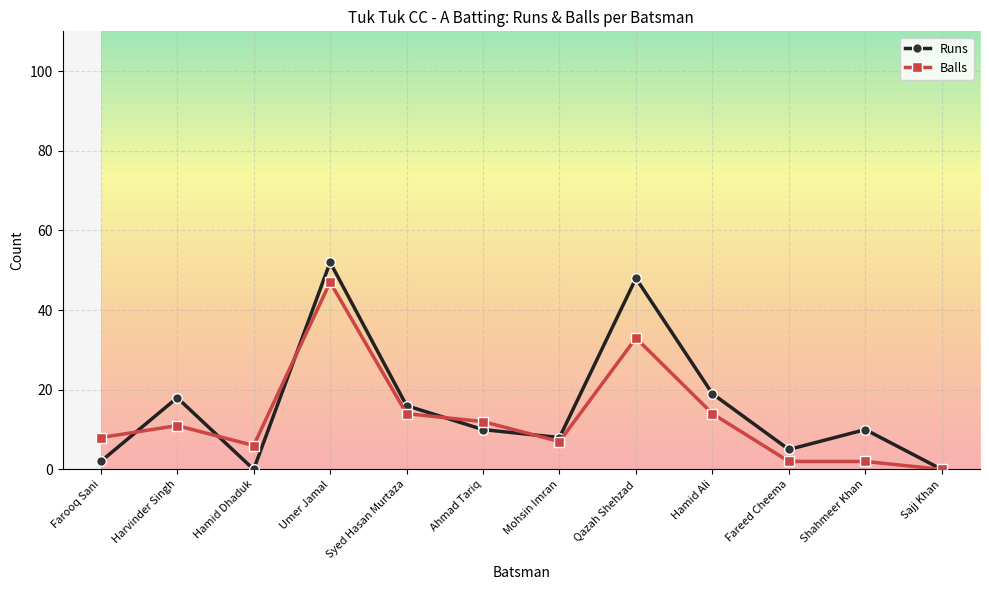

What is the value of the Runs point at the 4th from the left?

52